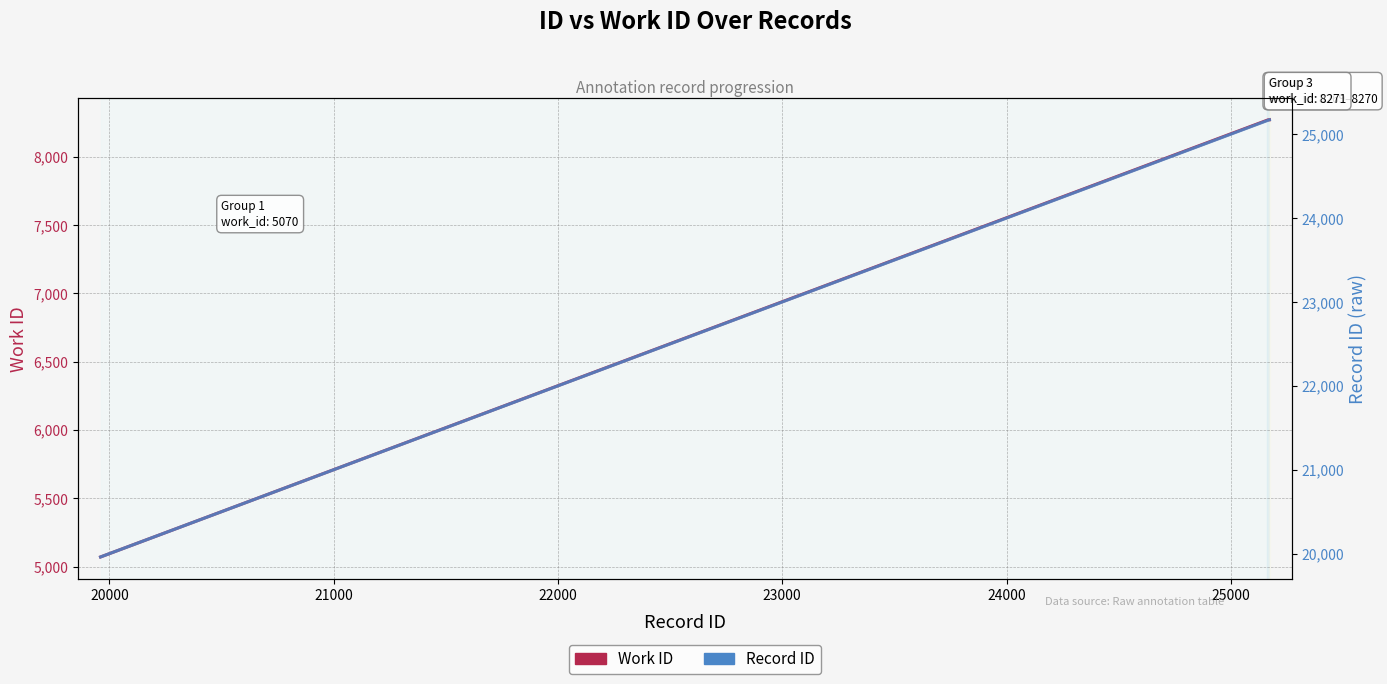

What is the sum of all id values?

246473